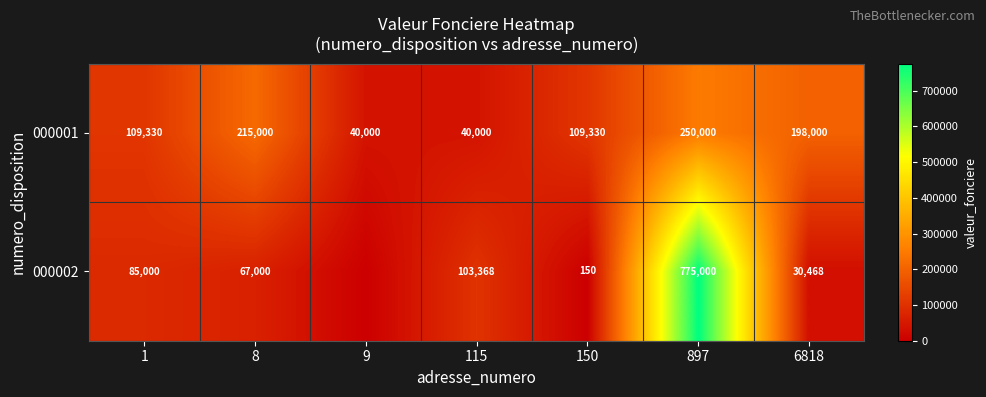

What is the difference between the highest and lowest values at 150?

109180